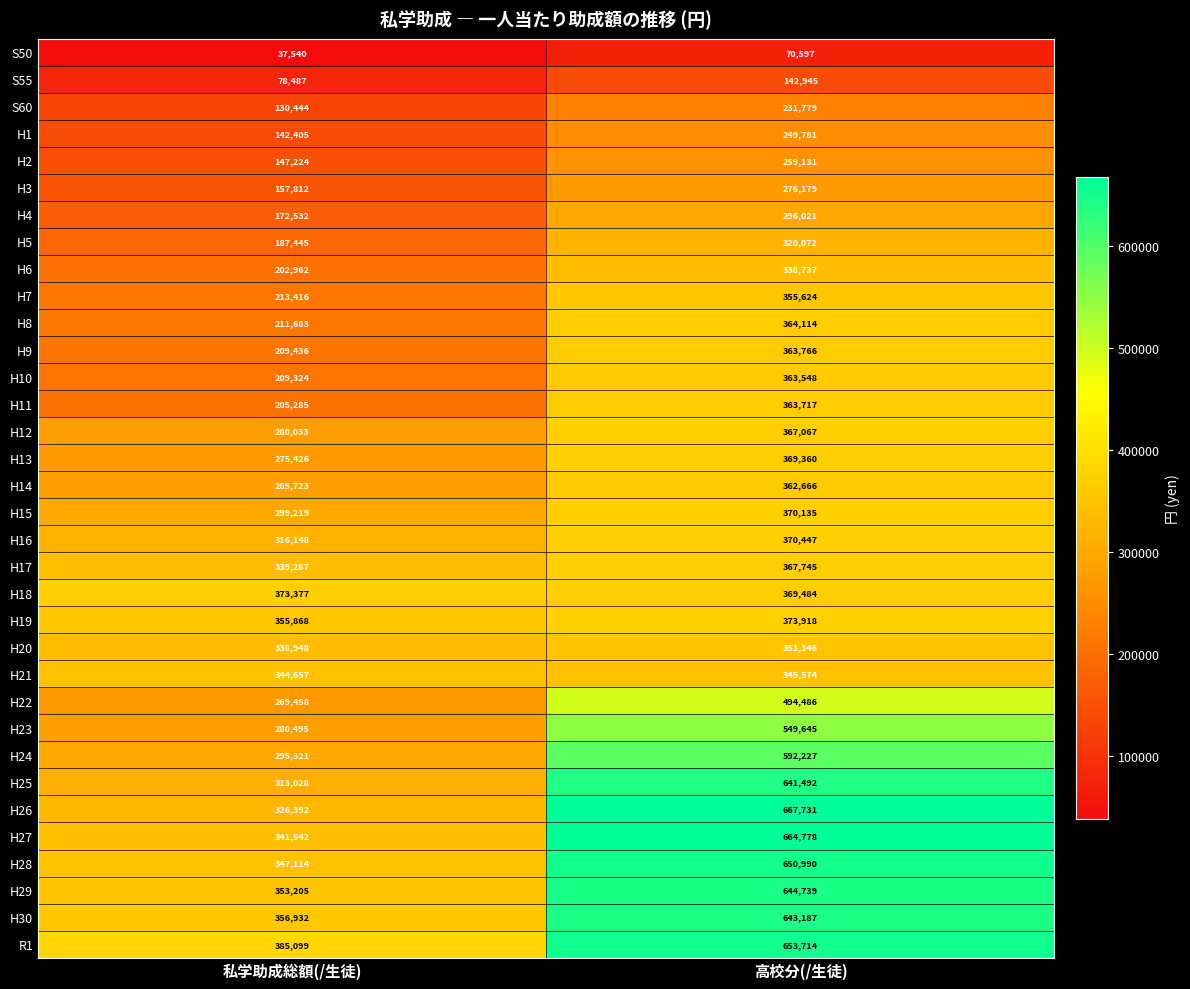

Which label corresponds to the smallest value in the chart?

私学助成総額(/生徒)